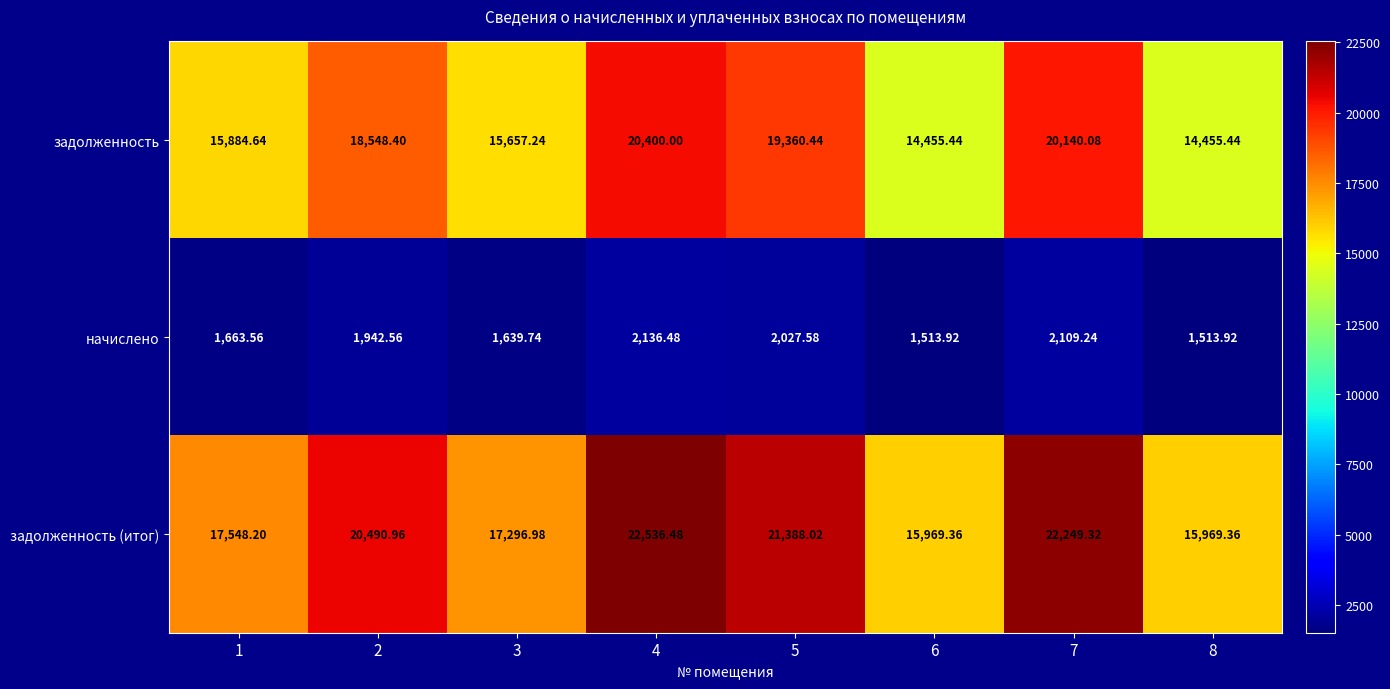

Which series has the largest total across all categories?

задолженность (итог)